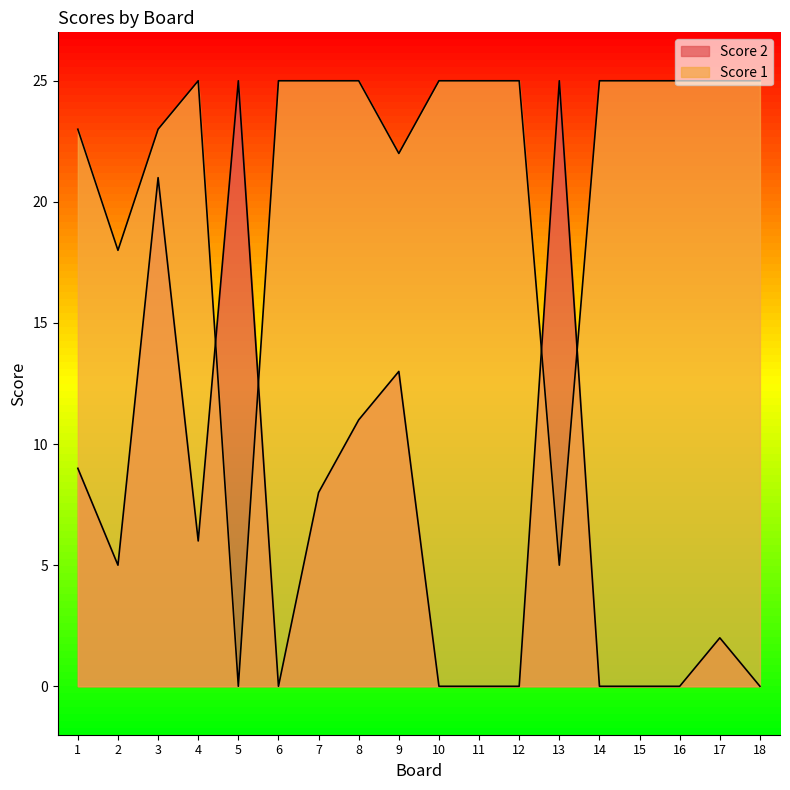

Rank the series by their average value, from lowest to highest.

Score 2, Score 1